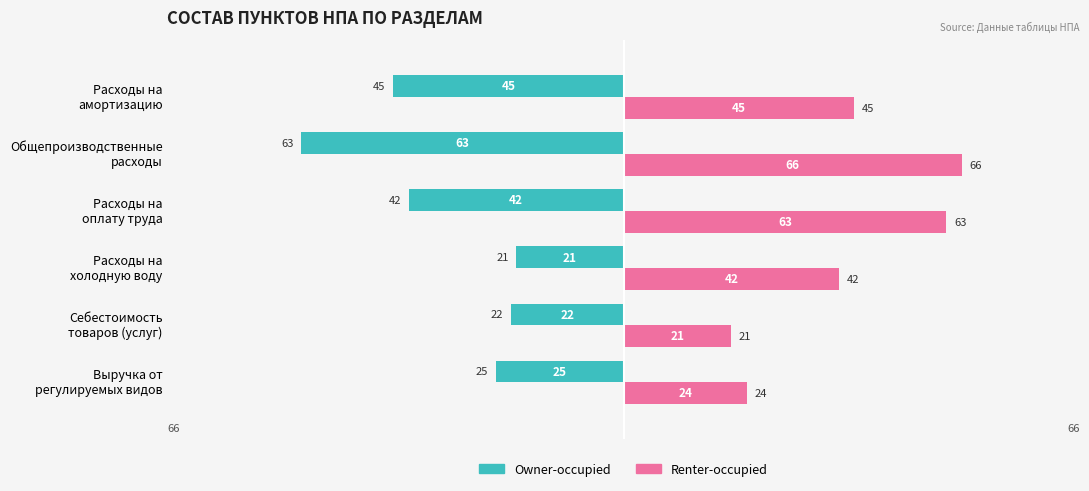

What is the greatest value displayed?

66